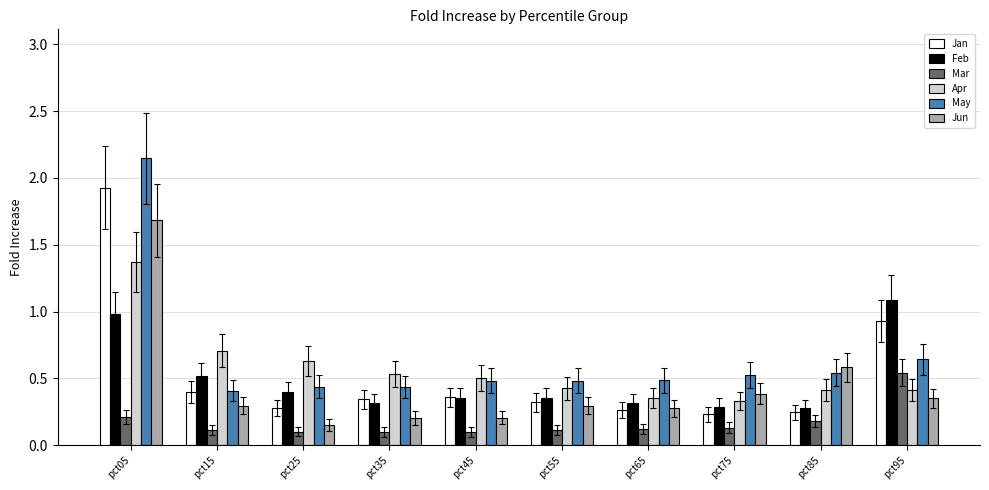

How many groups of bars are there?

10